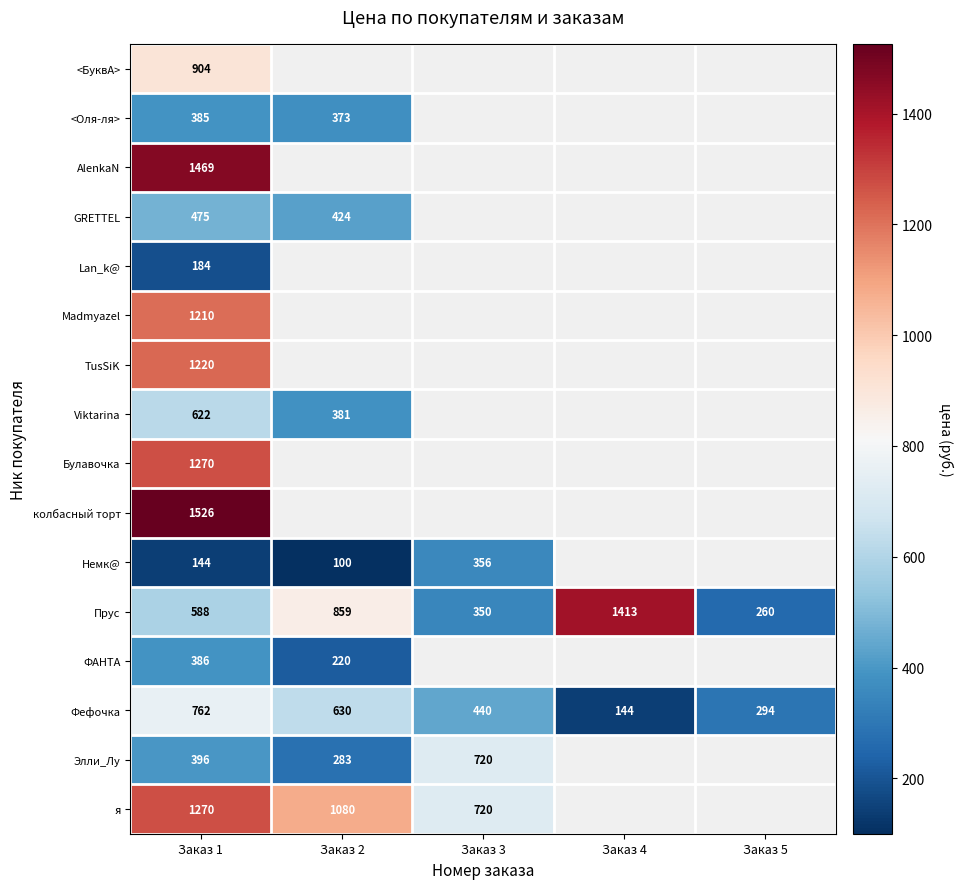

What is the difference between the Немк@ values at Заказ 2 and Заказ 3?

256